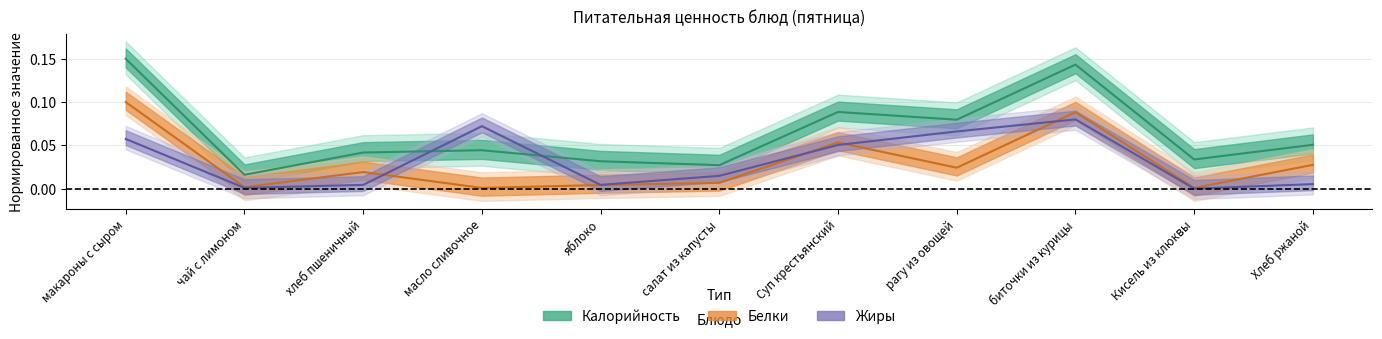

What is the label of the 8th point from the right?

масло сливочное